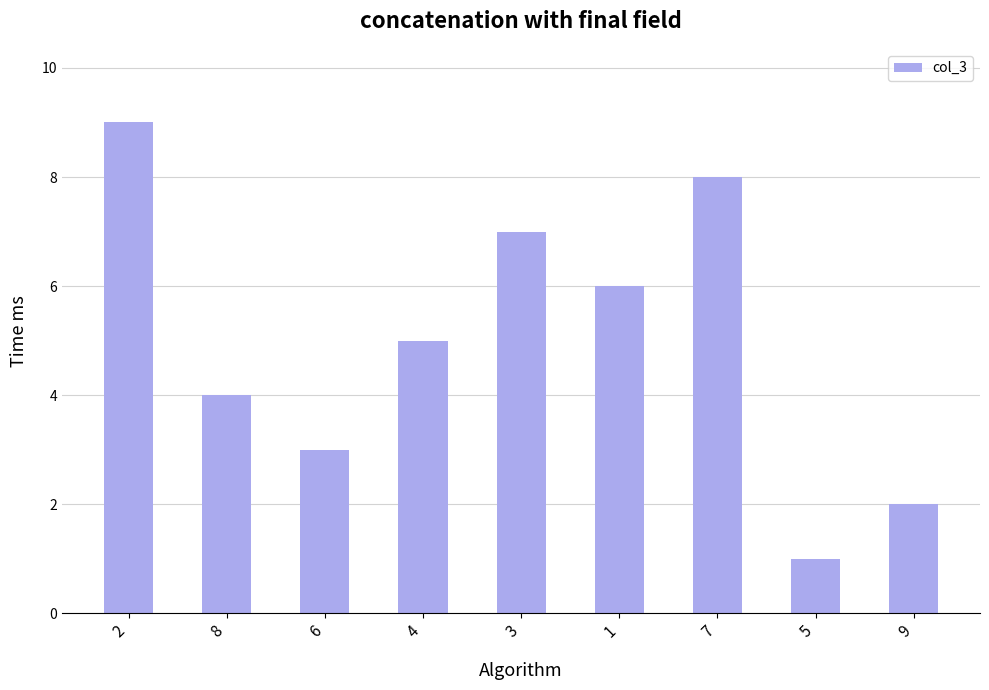

What value does the data have at 9?

2